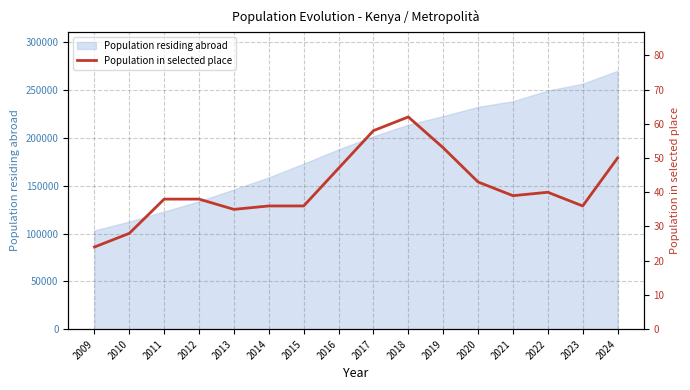

How many categories are shown in the chart?

16